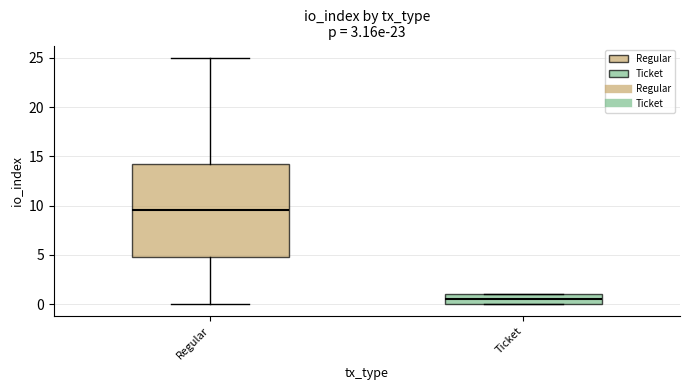

Which box is the tallest, from its lower edge to its upper edge?

Regular